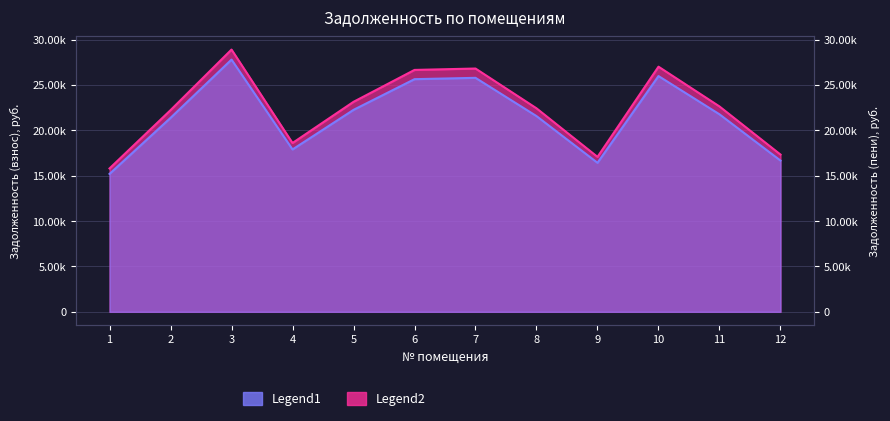

Where does the задолженность (пени) series first go above 22638?

3